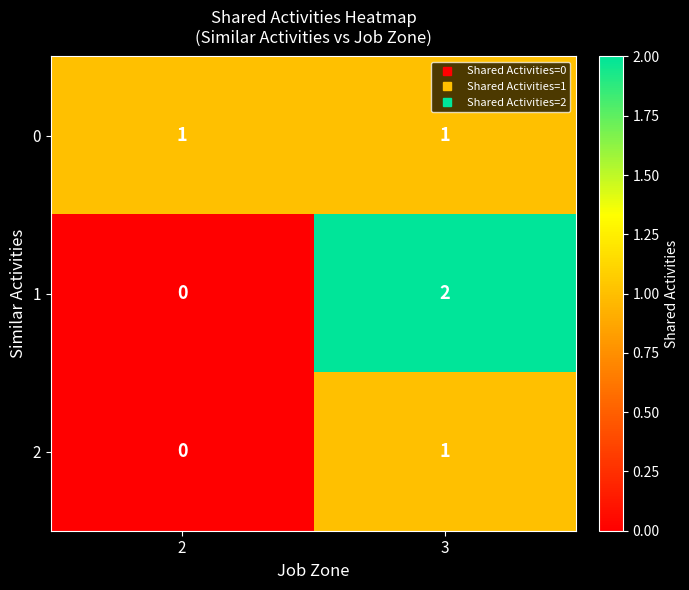

At which category does the chart reach its peak across all series?

3